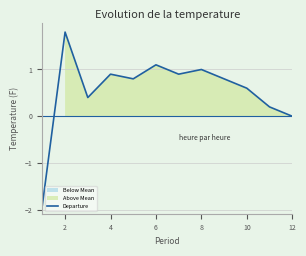

The Departure series shows 0.6 at 4. True or false?

False